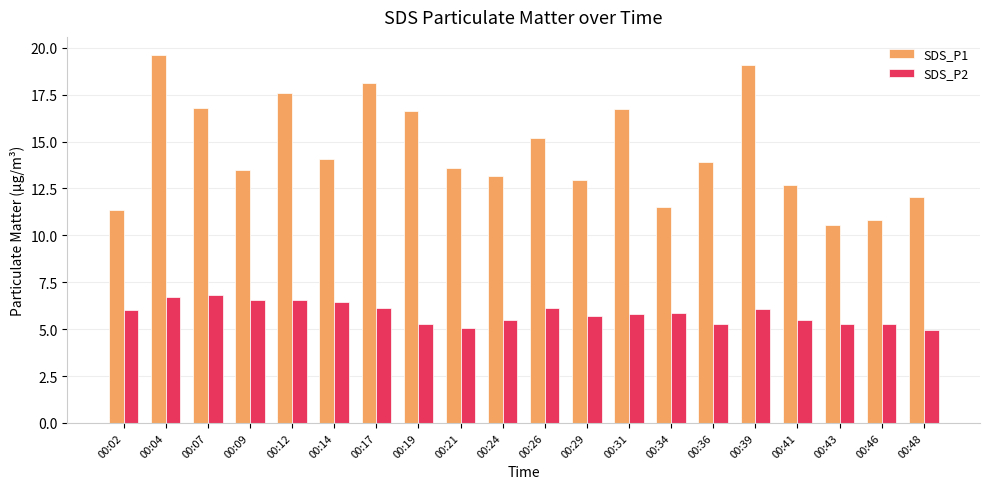

Where is SDS_P1 nearest to the value 15?

00:26